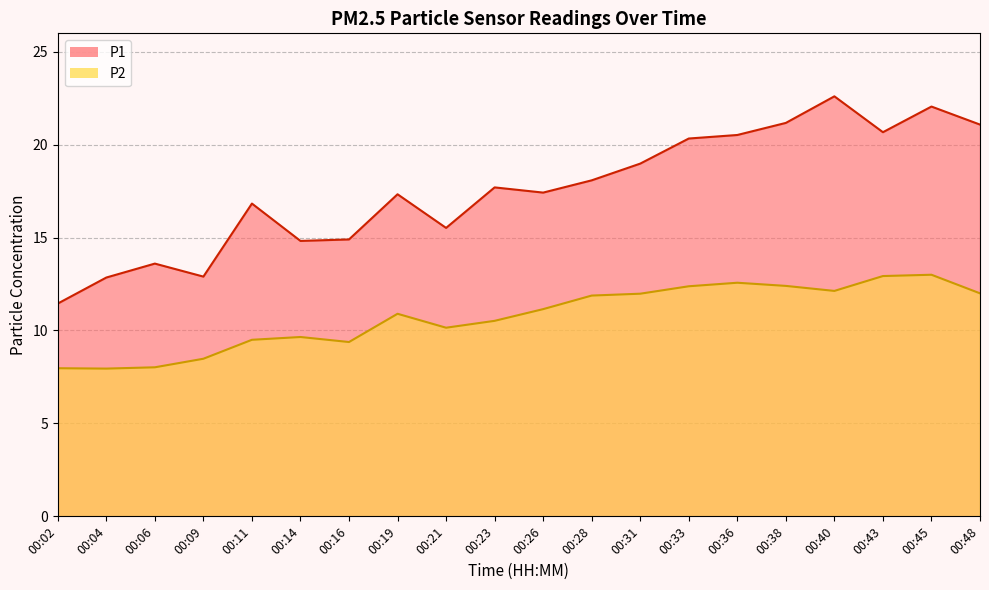

What is the value of the P1 point at the 14th from the left?

20.3